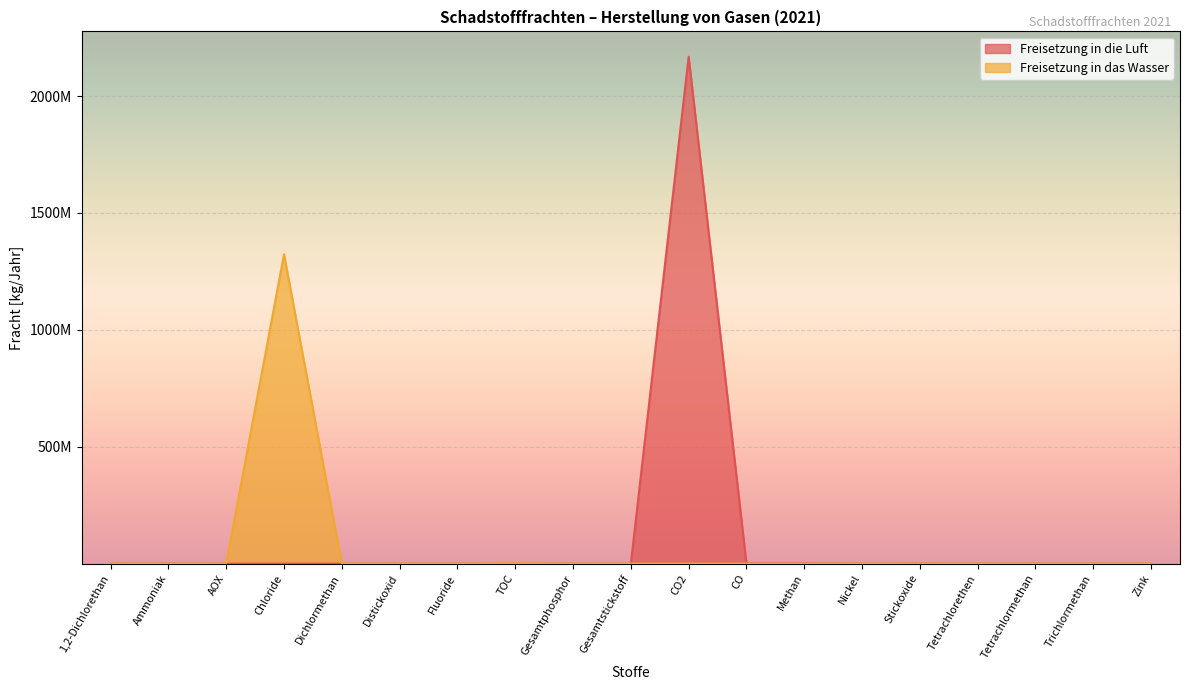

How many times do Freisetzung in die Luft and Freisetzung in das Wasser cross each other?

9